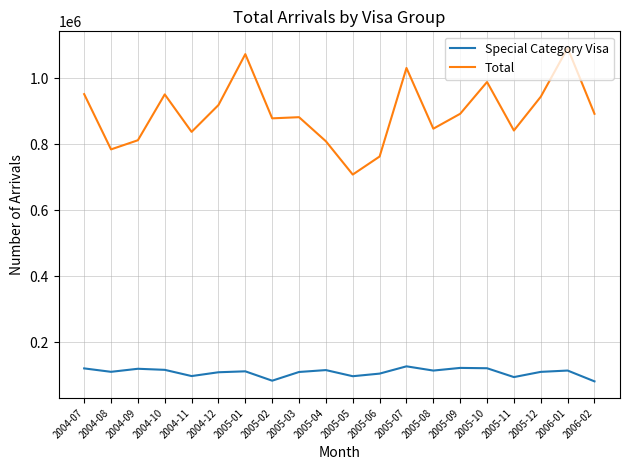

Rank the series by their average value, from lowest to highest.

Special Category Visa, Total